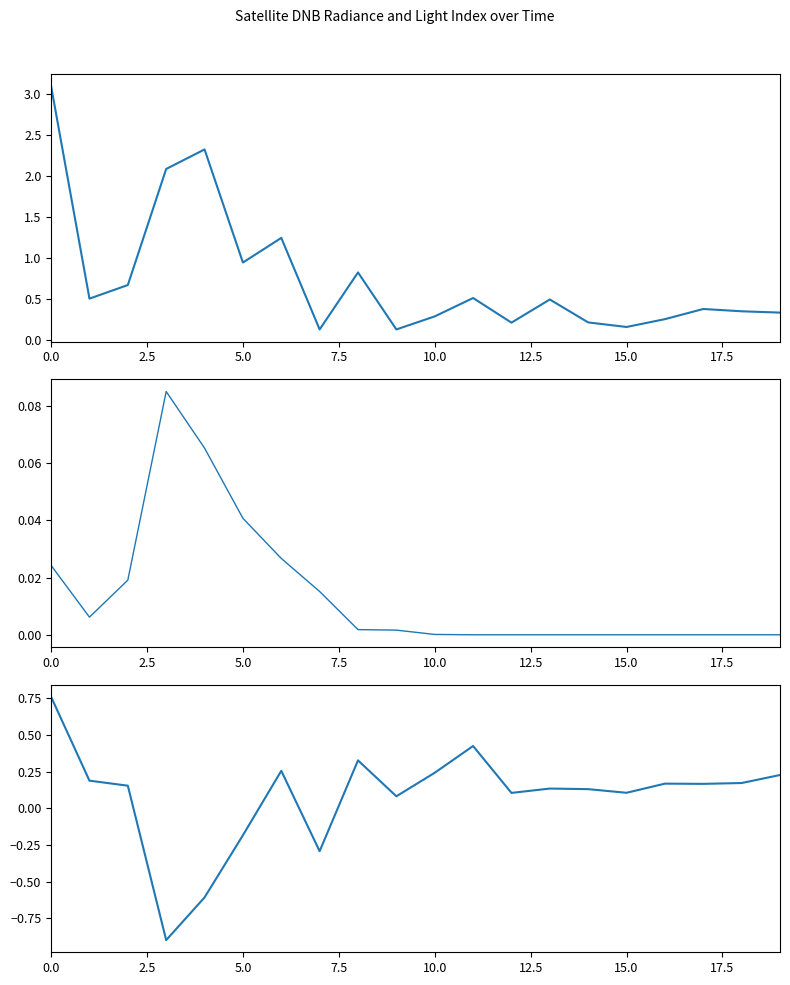

Which series has the largest total across all categories?

dnbrad